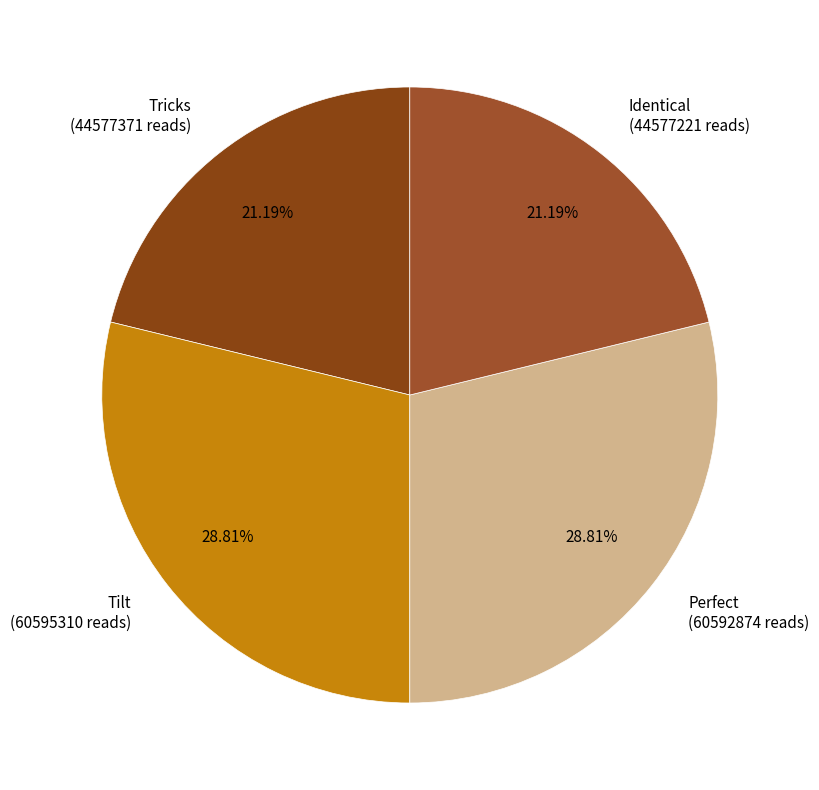

Does any single category account for the majority?

No